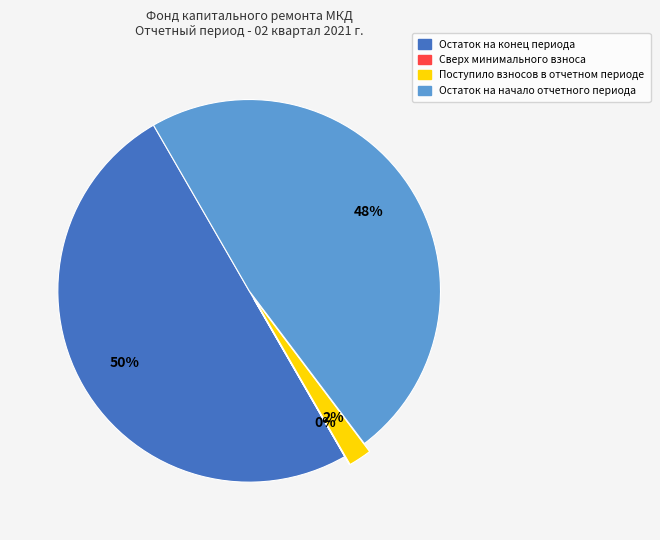

What is the largest slice in the pie chart?

Остаток на конец периода